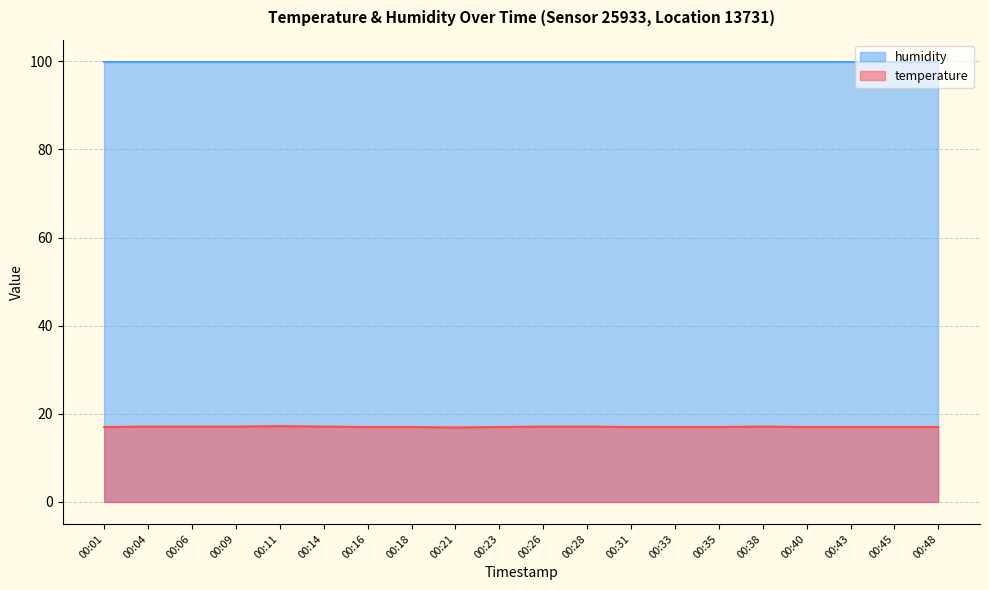

What is the difference between the second highest and minimum values?

0.2